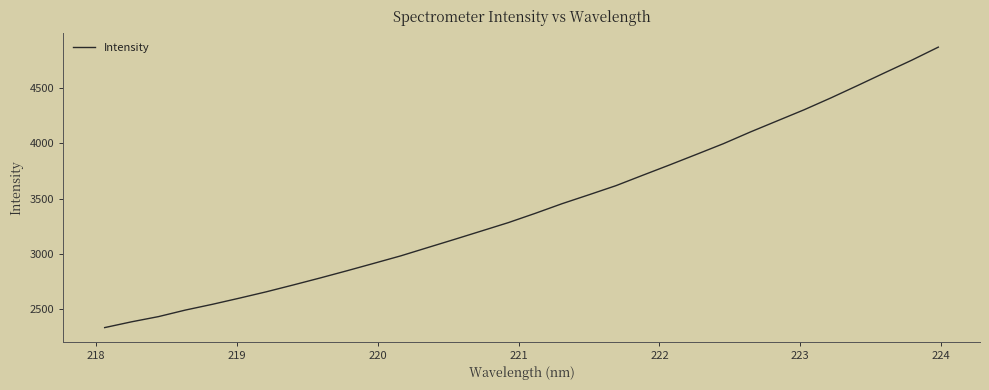

What is the difference between the maximum and minimum values?

2539.7